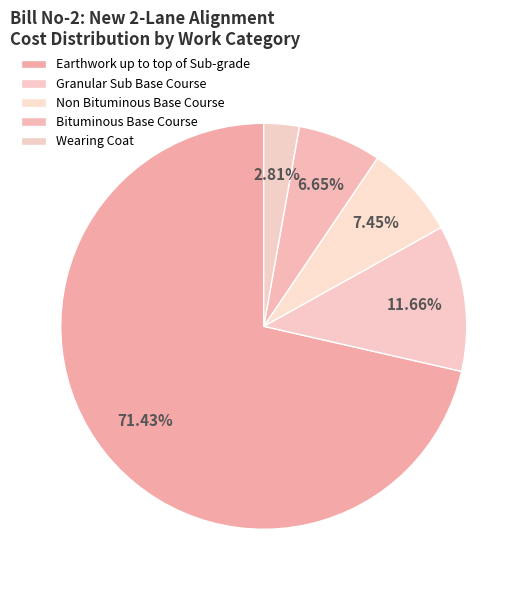

What percentage is the Granular Sub Base Course slice, to the nearest percent?

12%